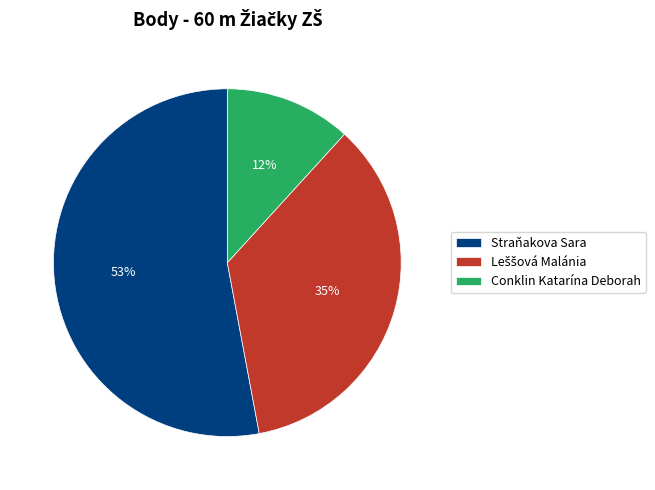

Between Conklin Katarína Deborah and Straňakova Sara, which is larger?

Straňakova Sara